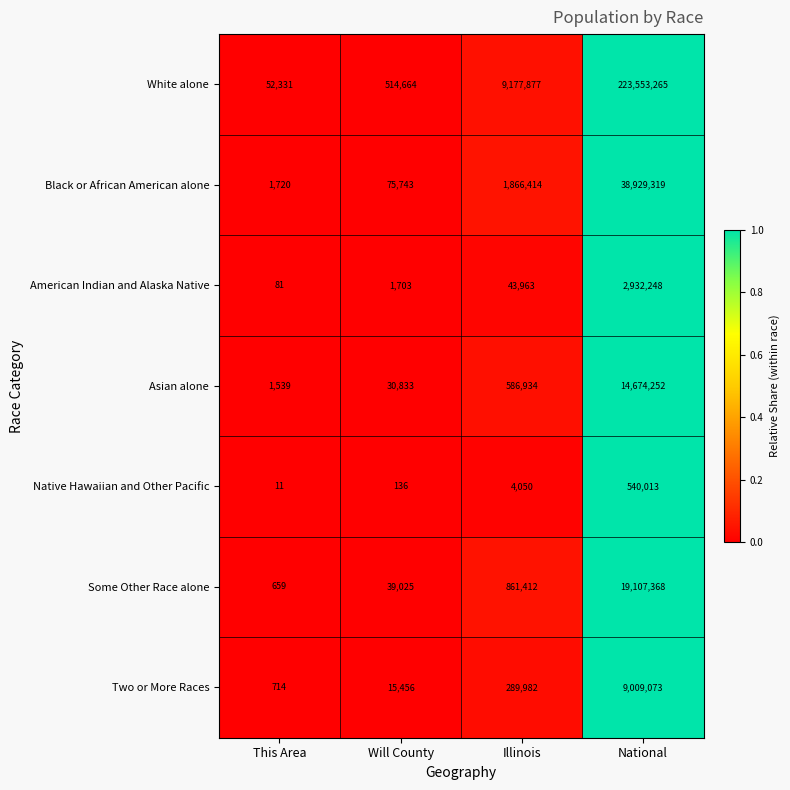

Which series has the largest total across all categories?

White alone